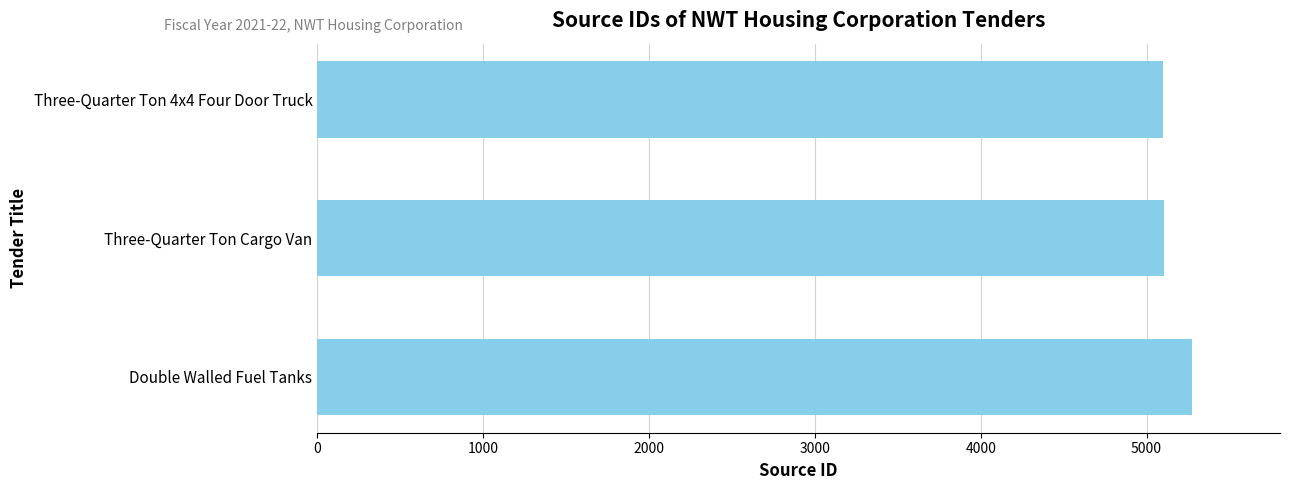

Between Double Walled Fuel Tanks and Three-Quarter Ton 4x4 Four Door Truck, which is larger?

Double Walled Fuel Tanks